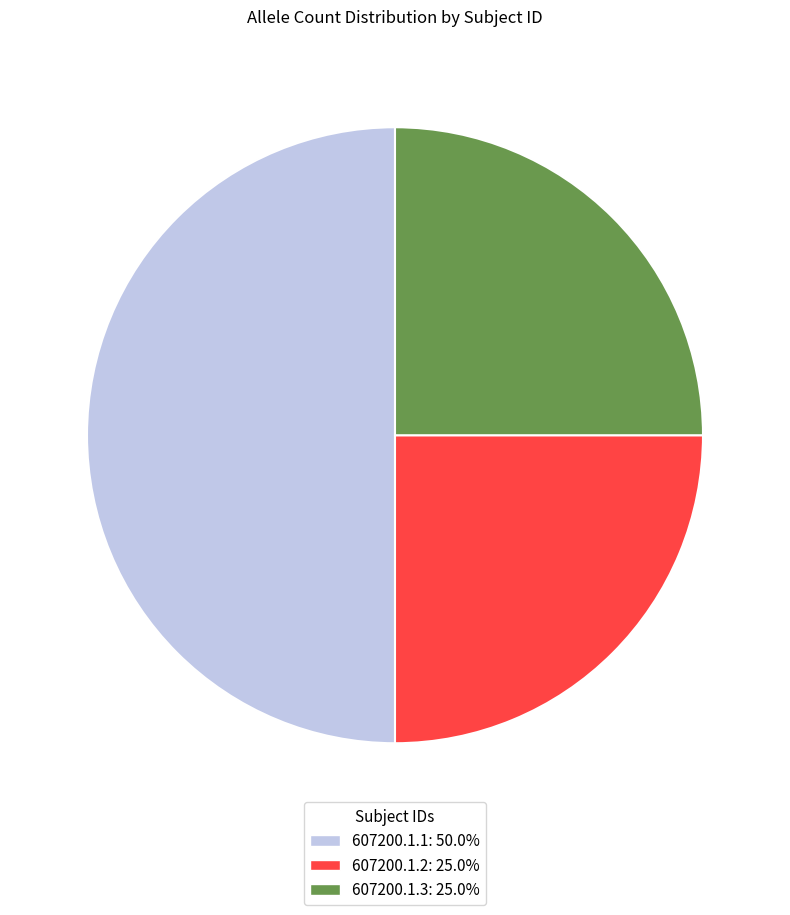

Do 607200.1.2: 25.0% and 607200.1.1: 50.0% together represent more than half of the pie?

Yes